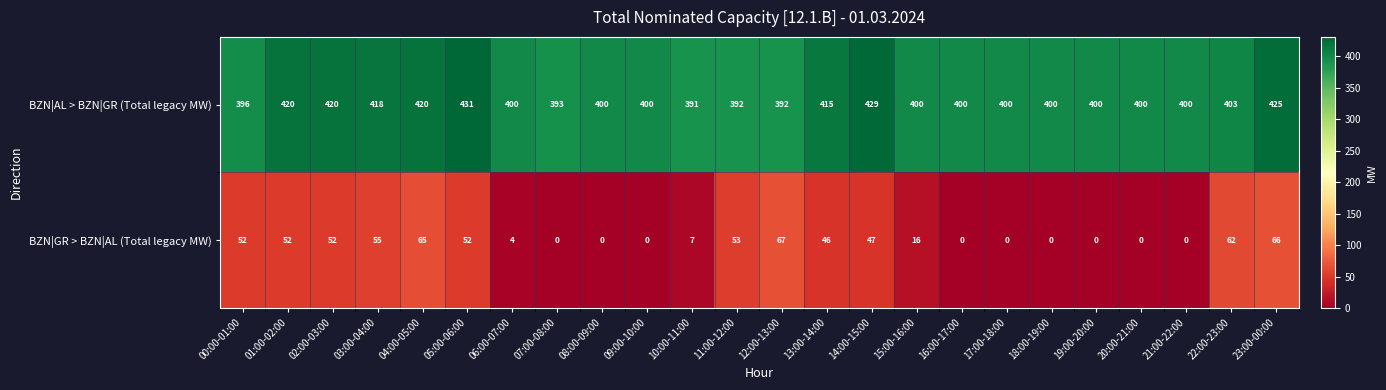

What value does the BZN|GR > BZN|AL (Total legacy MW) series have at 02:00-03:00?

52